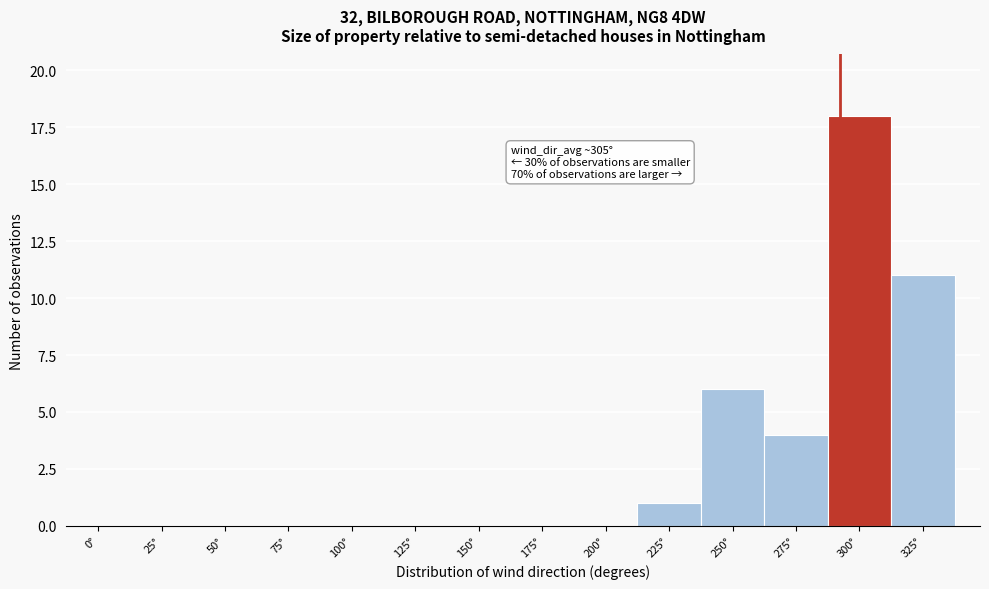

Reading right to left, what are all the values shown in this chart?

325°=11	300°=18	275°=4	250°=6	225°=1	200°=0	175°=0	150°=0	125°=0	100°=0	75°=0	50°=0	25°=0	0°=0